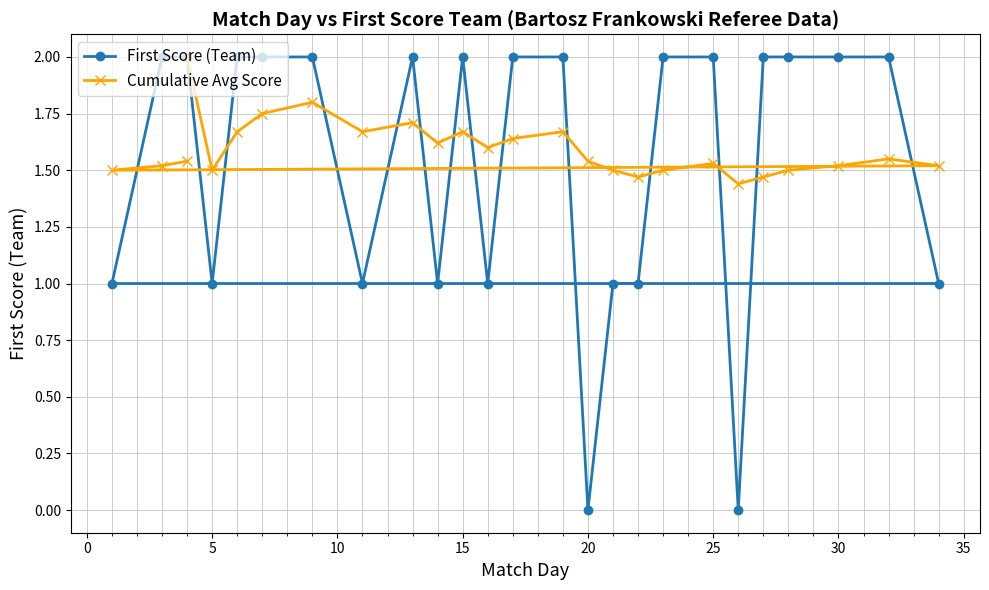

Read the First Score (Team) value at 25.

2.0